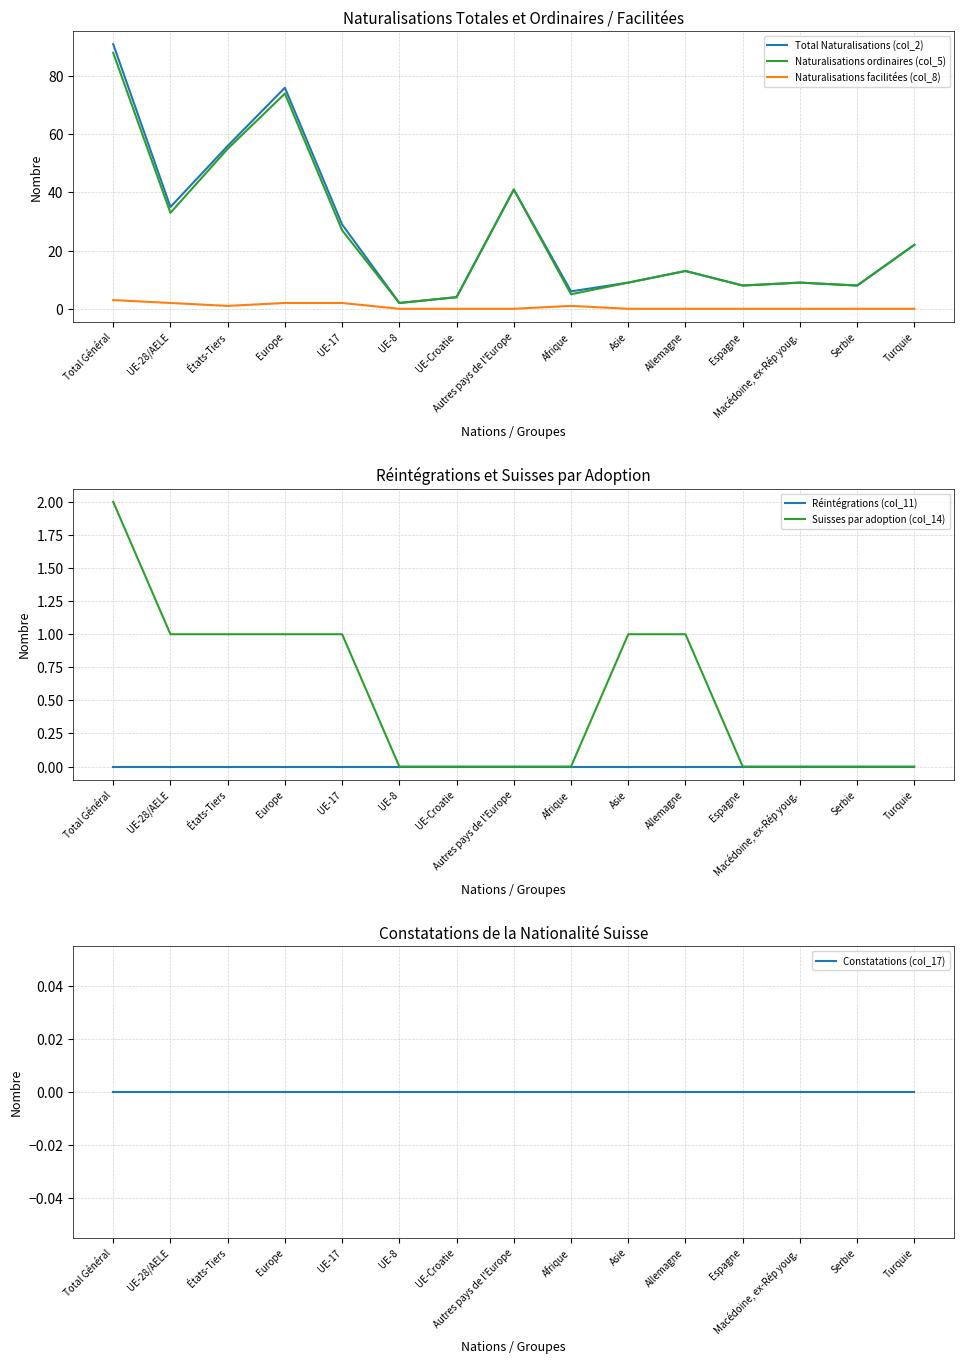

True or false: Réintégrations (col_11) and Constatations (col_17) intersect in this chart.

False